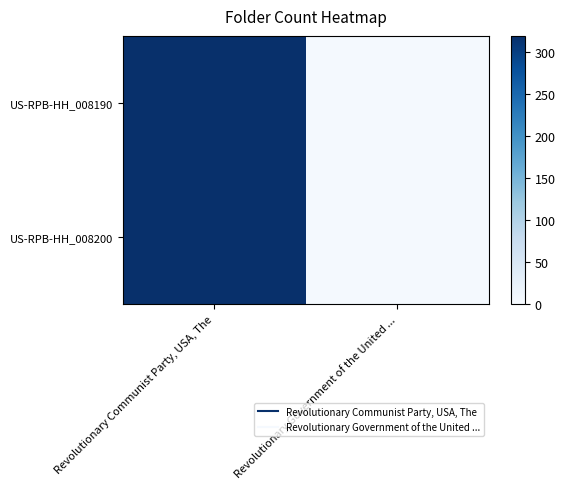

Rank the series by their maximum value, from highest to lowest.

US-RPB-HH_008190, US-RPB-HH_008200